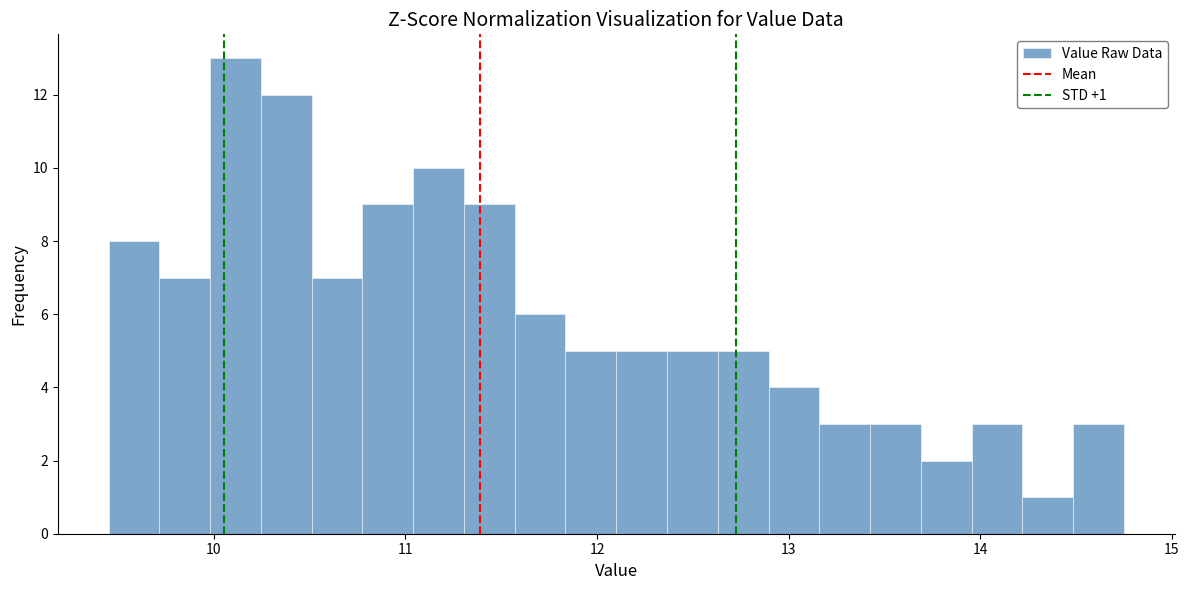

Read against the x-axis, roughly where is the centre of the tallest bar?

10.1